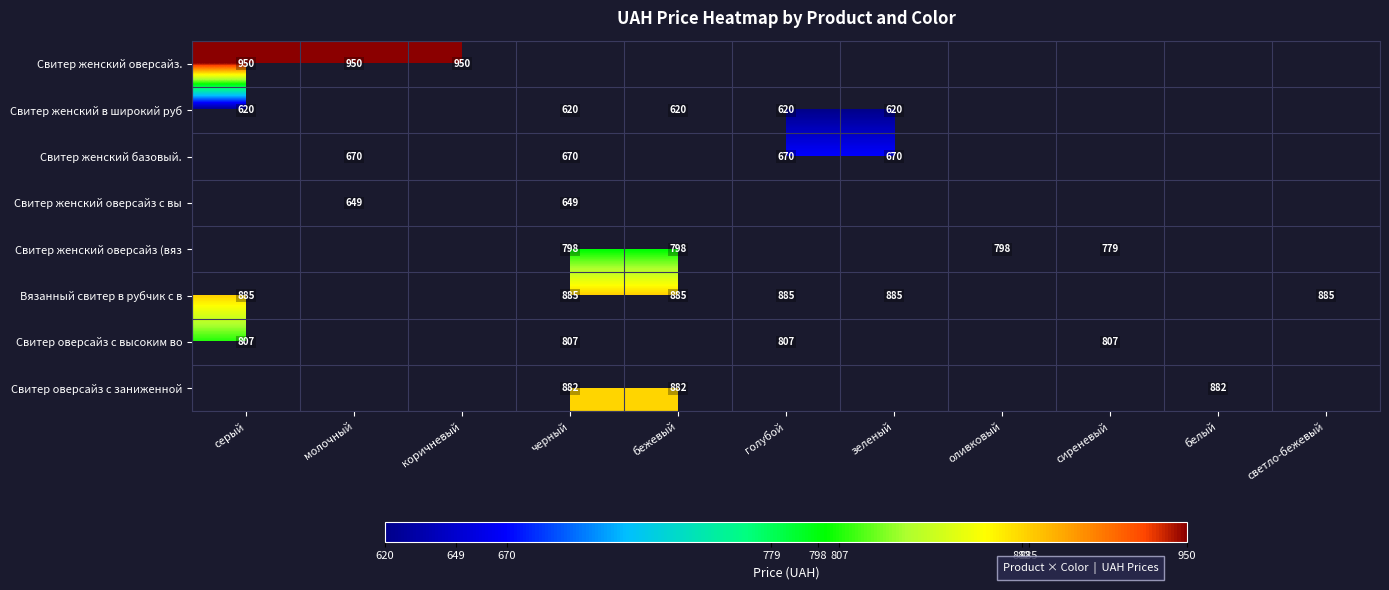

The value of Свитер женский в широкий руб at бежевый is 620. True or false?

True